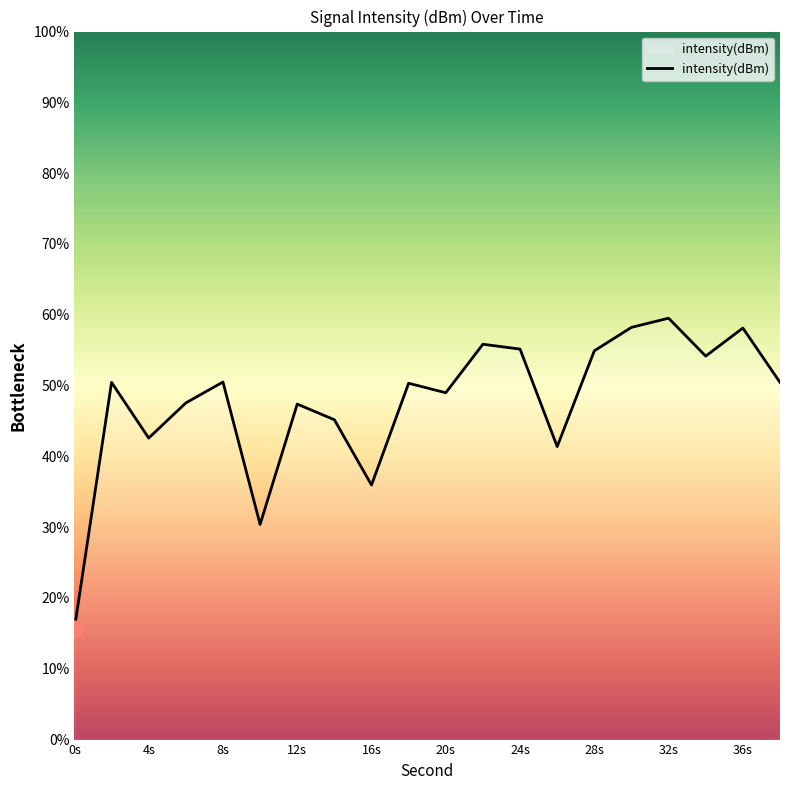

What is the greatest value displayed?

59.5